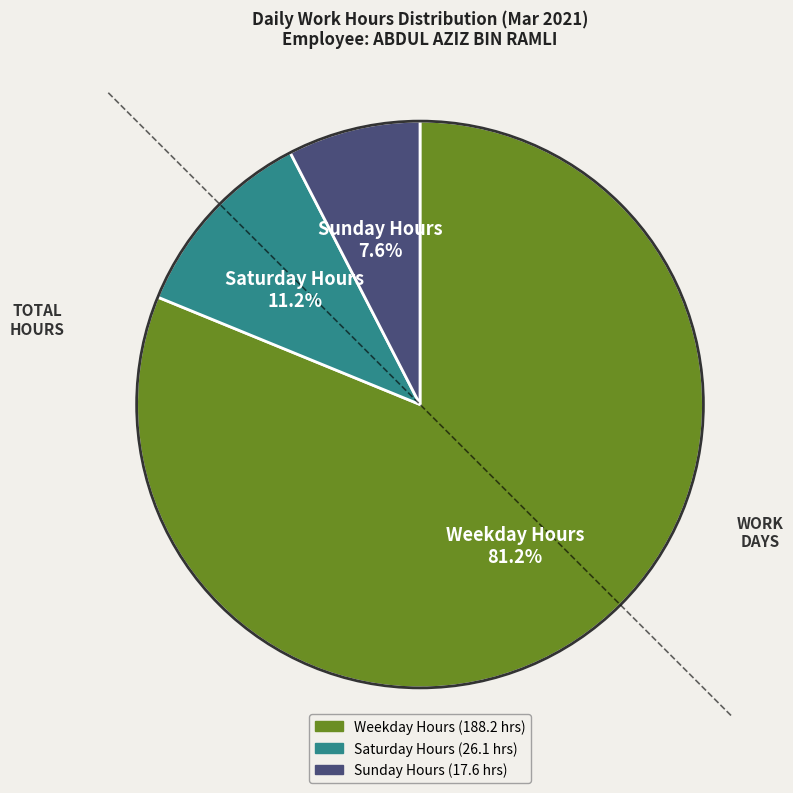

Which has a higher value, Saturday Hours or Sunday Hours?

Saturday Hours